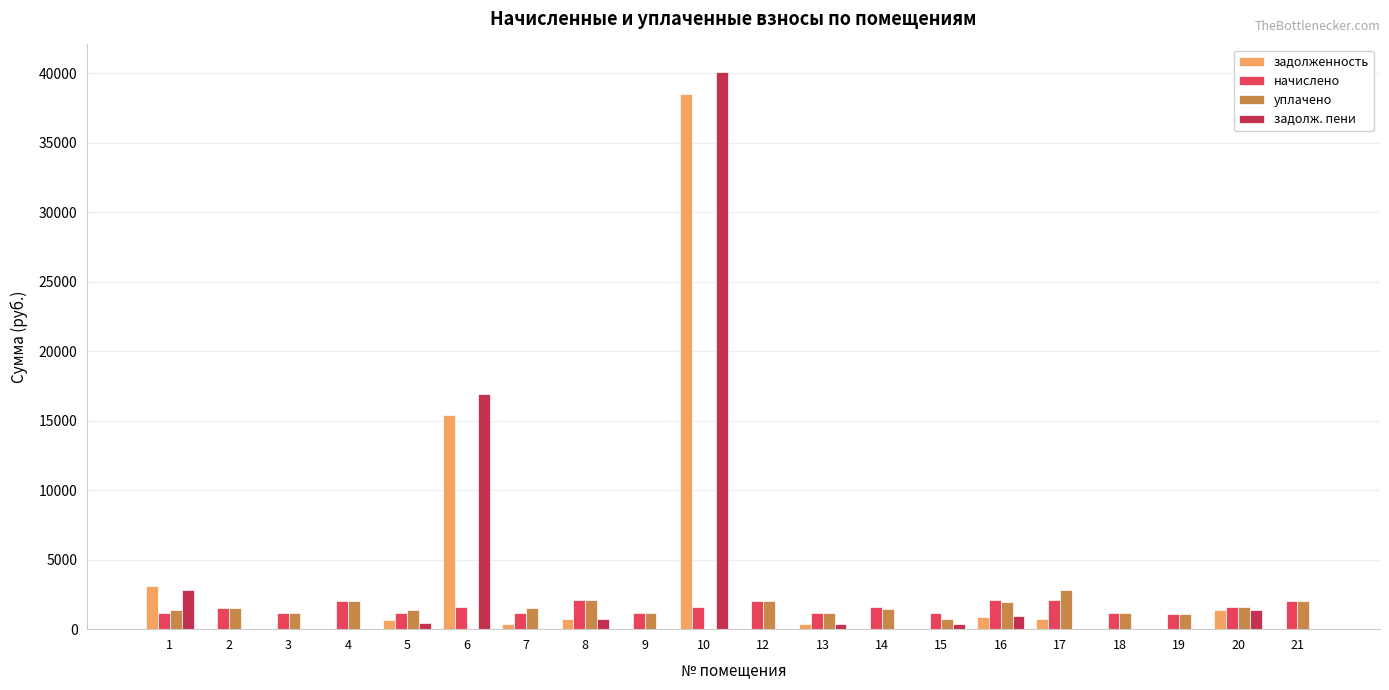

How many groups of bars are there?

20